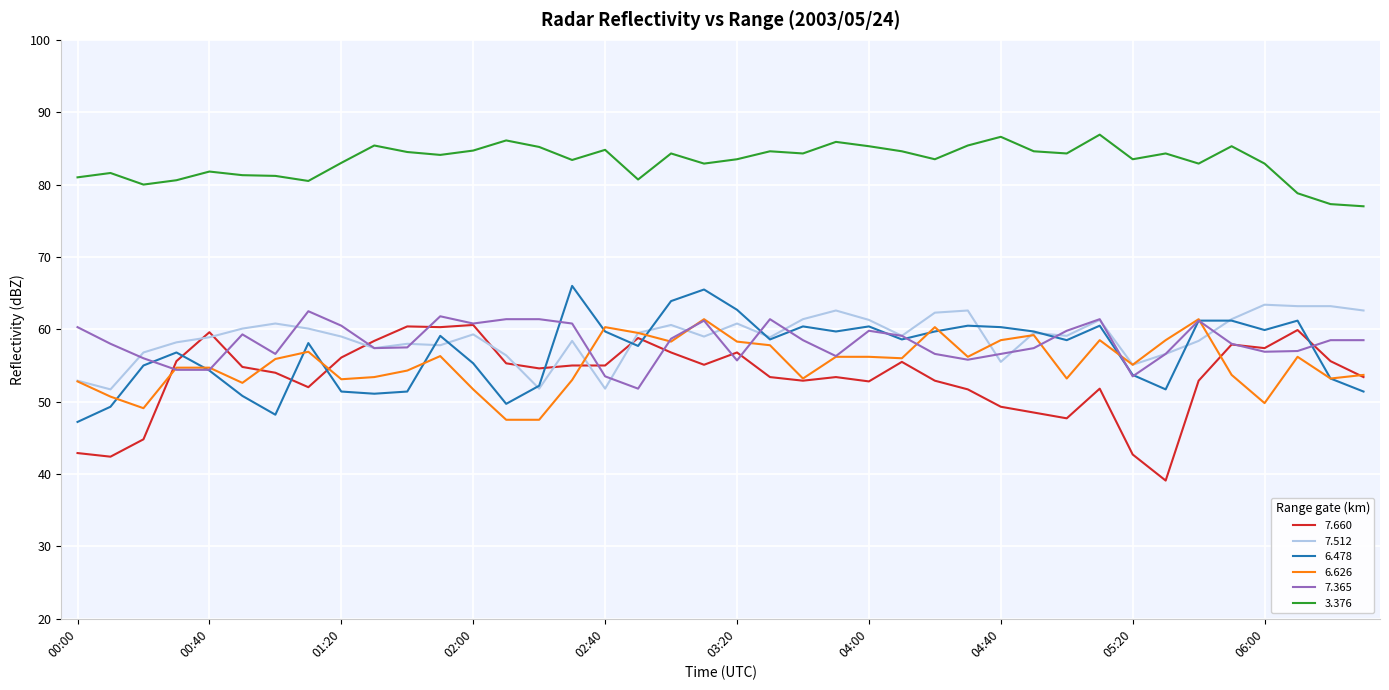

Which series has the largest total across all categories?

3.376